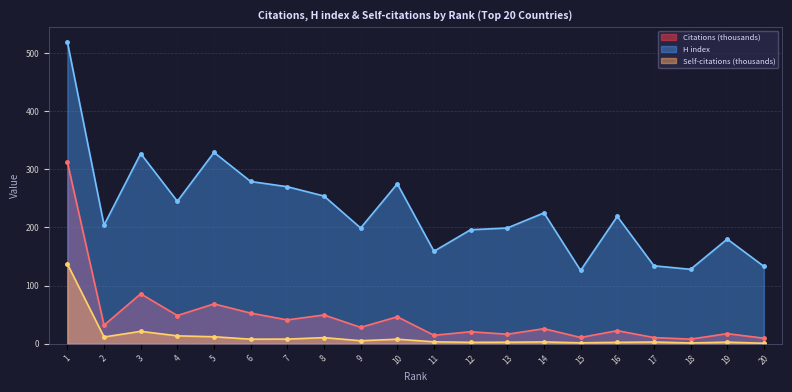

At which label does H index first exceed 219?

1